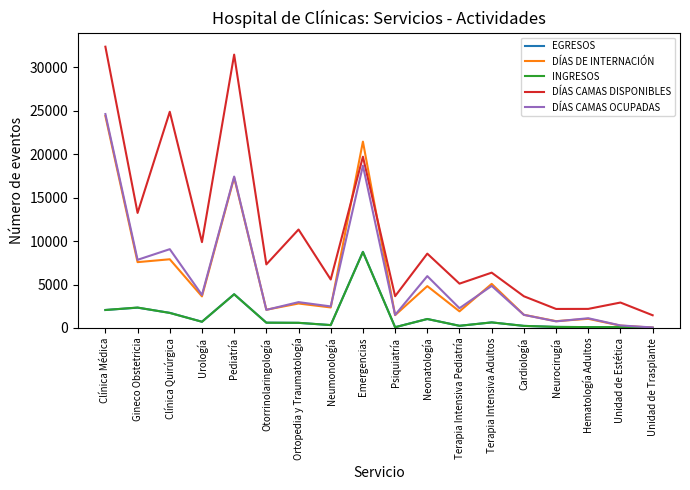

How many values in the DÍAS CAMAS DISPONIBLES series are below 7320?

9